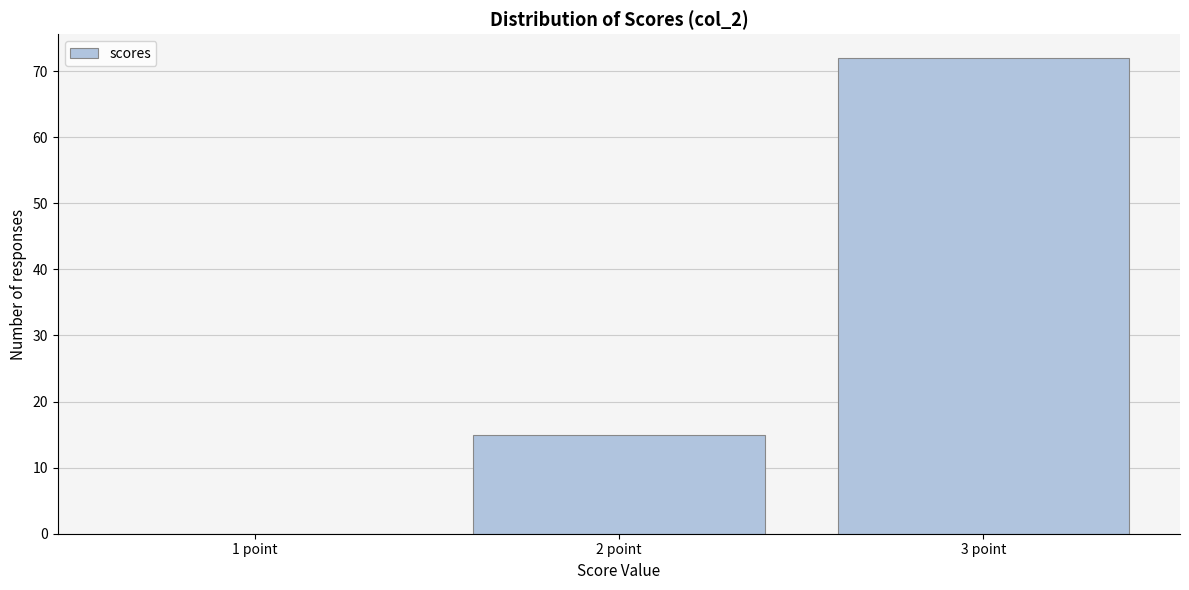

Reading right to left, extract all data points from this chart.

3 point=72	2 point=15	1 point=0